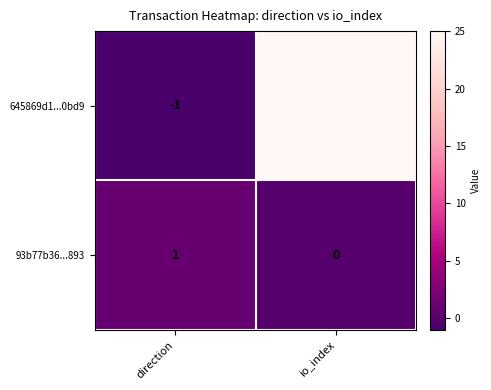

At direction, list the series in order from largest to smallest.

93b77b36...893, 645869d1...0bd9